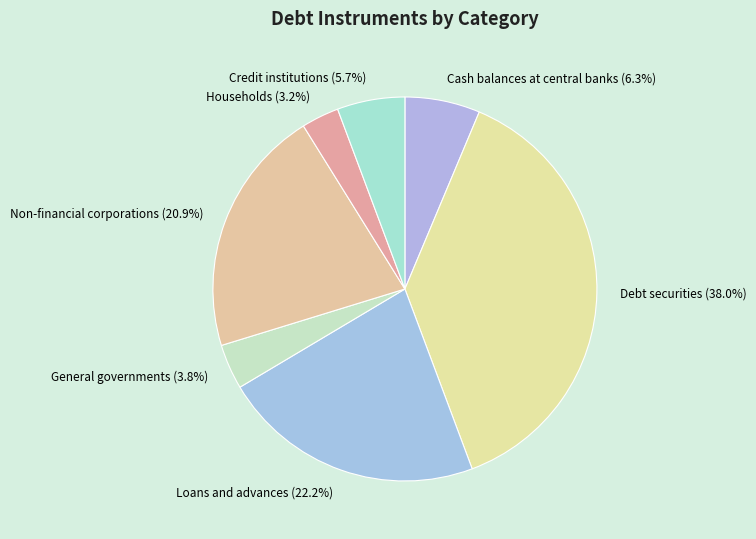

Is there a majority slice in this chart?

No